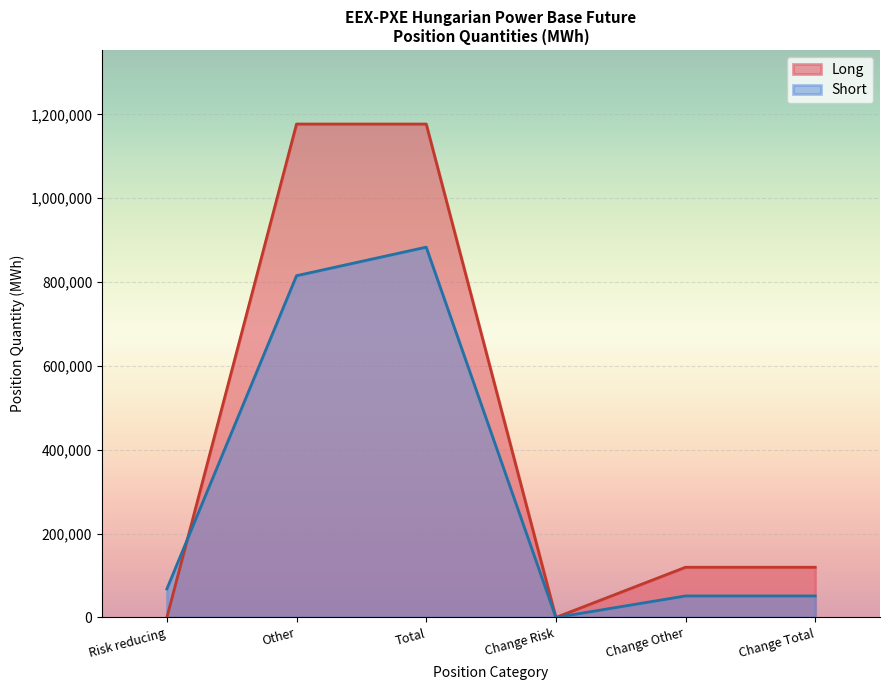

True or false: the data has more than 1 interior local peaks.

False